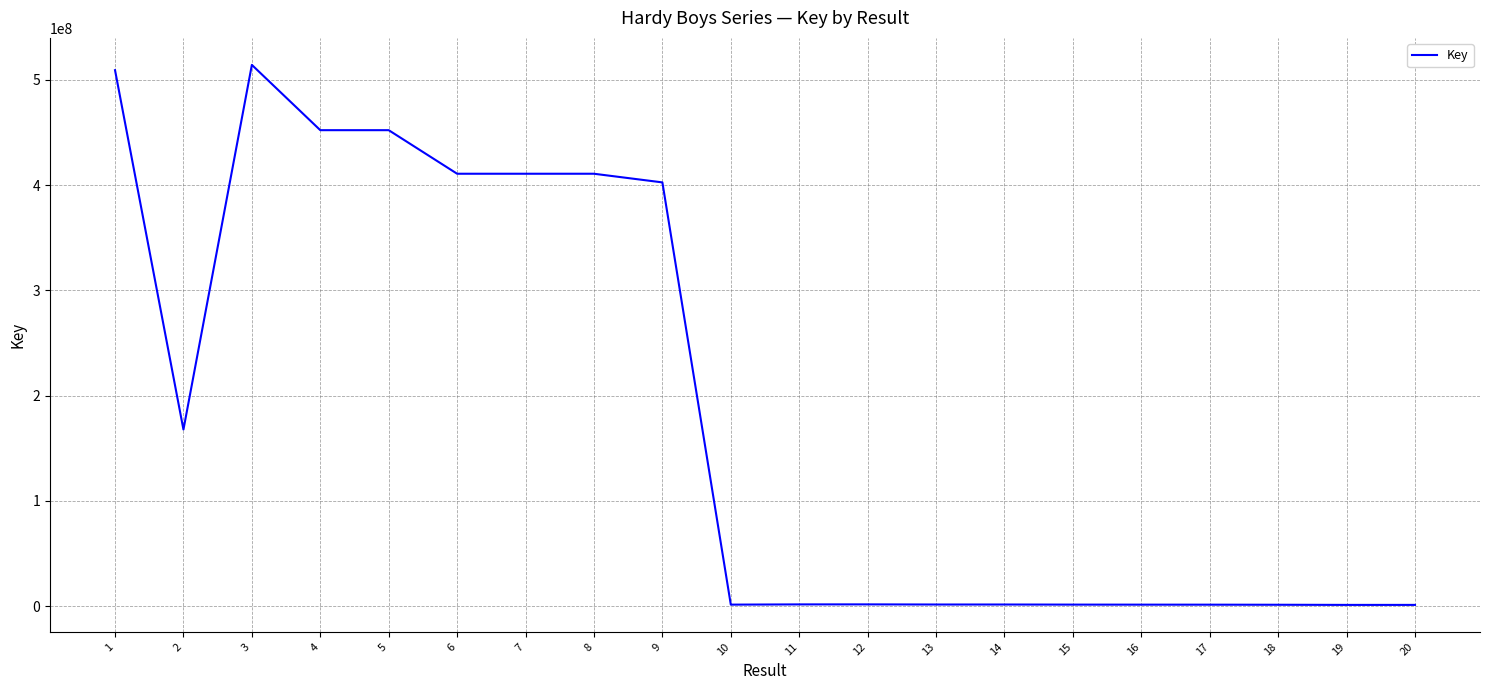

What is the ratio of the value at 5 to the value at 3?

0.9